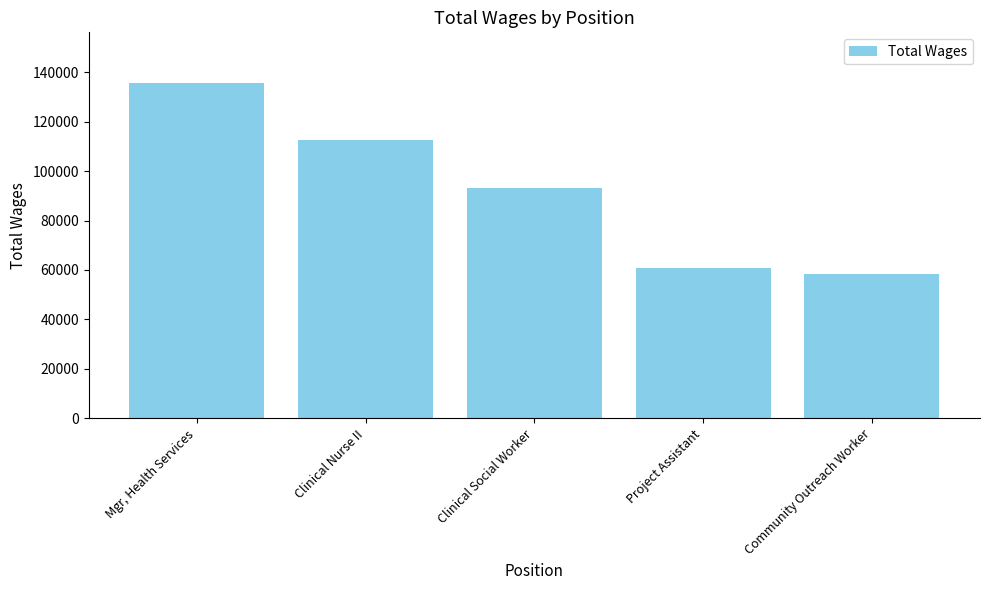

What is the difference between the maximum and minimum values?

77547